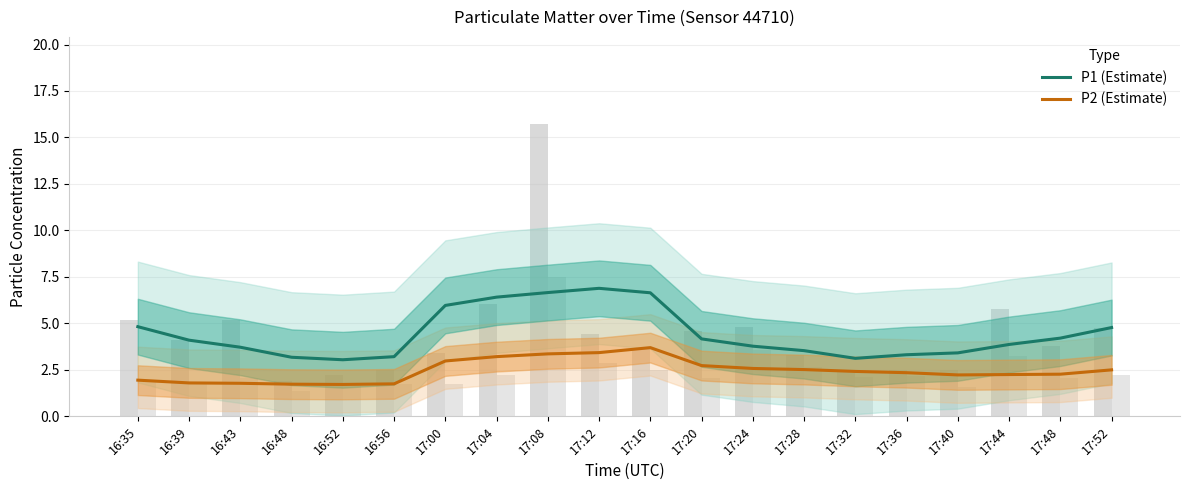

Reading right to left, list all the values displayed in this chart.

P1 (Estimate): 17:52=4.8	17:48=4.2	17:44=3.9	17:40=3.4	17:36=3.3	17:32=3.1	17:28=3.5	17:24=3.8	17:20=4.2	17:16=6.6	17:12=6.9	17:08=6.7	17:04=6.4	17:00=6.0	16:56=3.2	16:52=3.0	16:48=3.2	16:43=3.7	16:39=4.1	16:35=4.8
P2 (Estimate): 17:52=2.5	17:48=2.3	17:44=2.2	17:40=2.2	17:36=2.3	17:32=2.4	17:28=2.5	17:24=2.6	17:20=2.7	17:16=3.7	17:12=3.4	17:08=3.4	17:04=3.2	17:00=3.0	16:56=1.7	16:52=1.7	16:48=1.7	16:43=1.8	16:39=1.8	16:35=1.9